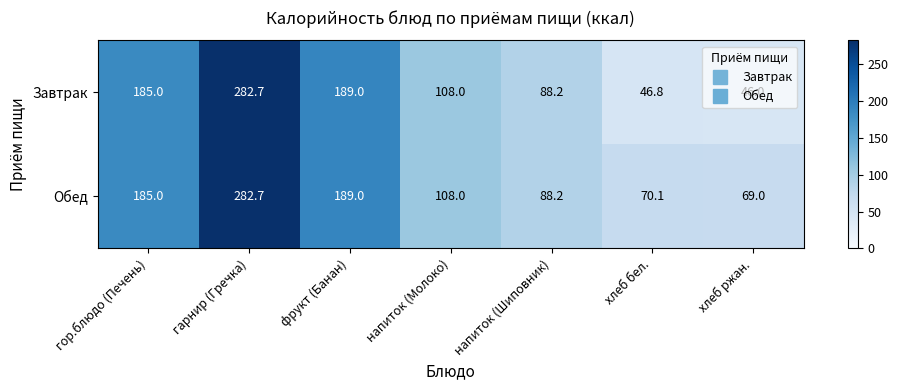

List the labels in order of Завтрак value, largest first.

гарнир (Гречка), фрукт (Банан), гор.блюдо (Печень), напиток (Молоко), напиток (Шиповник), хлеб бел., хлеб ржан.